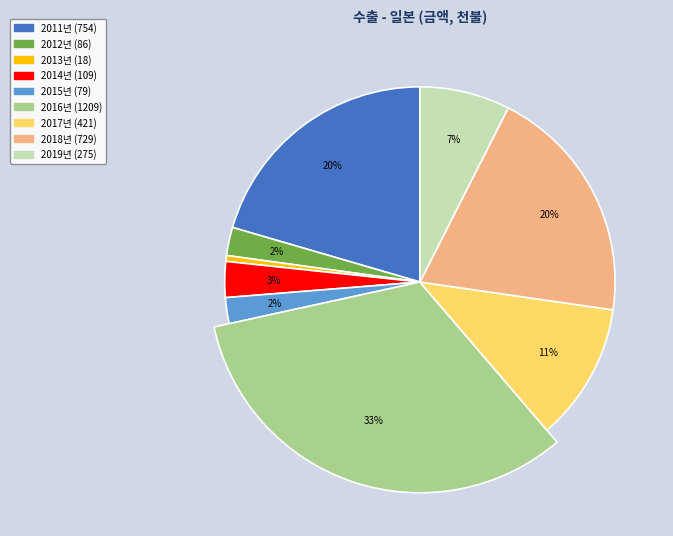

To the nearest percent, what is the difference between the largest and smallest slice percentages?

32%